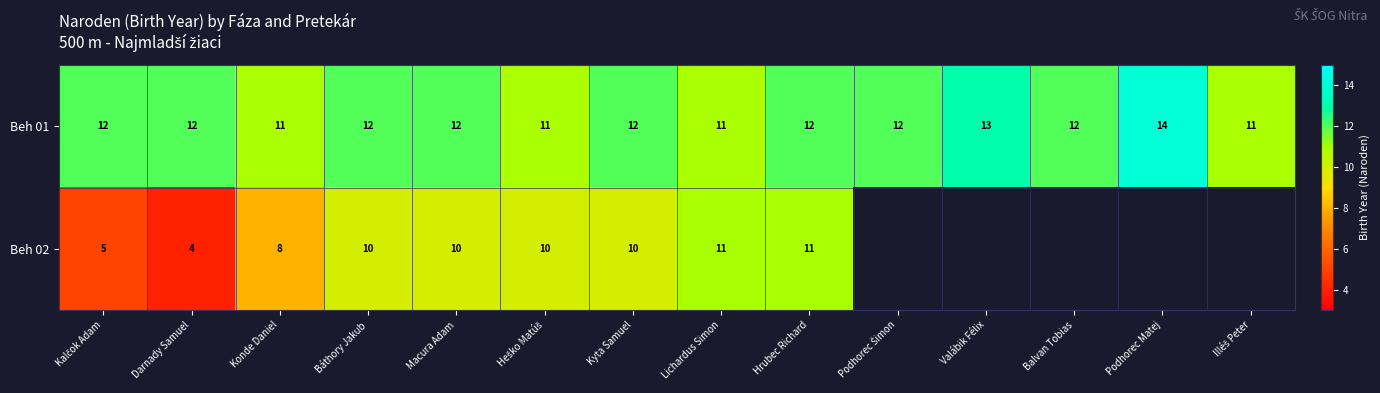

At Macura Adam, list the series in order from smallest to largest.

Beh 02, Beh 01